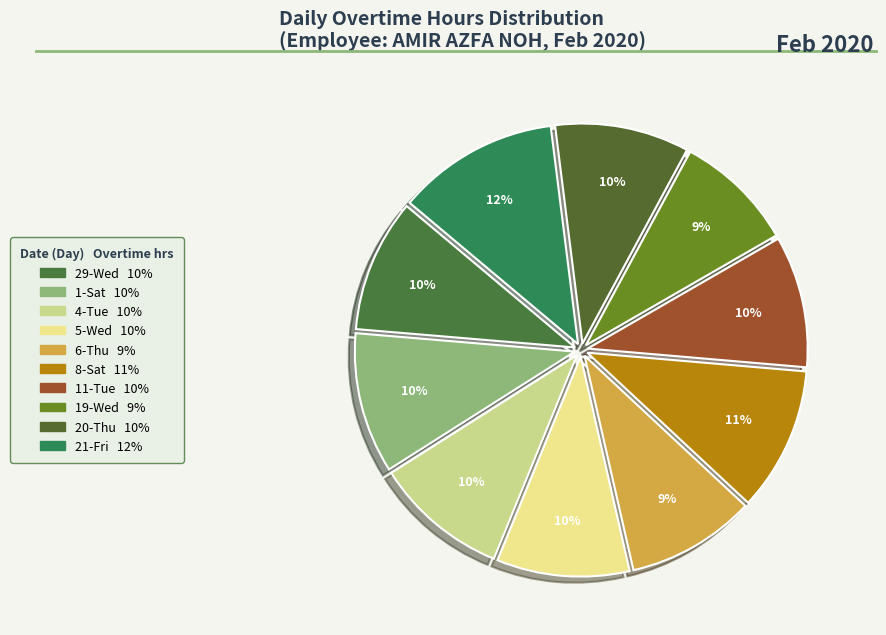

How many slices are in this pie chart?

10